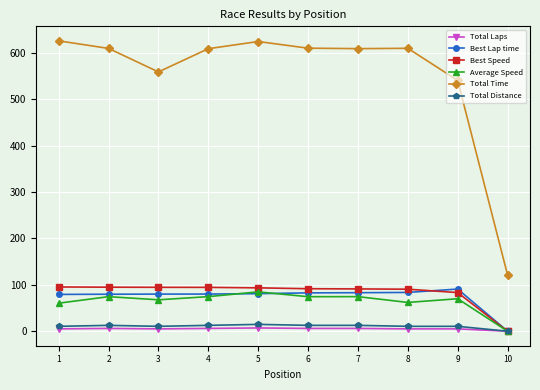

Which series has the widest spread of values?

Total Time